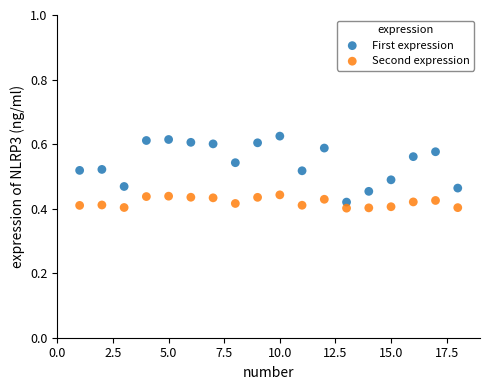

What are all the series names shown in the legend?

First expression, Second expression